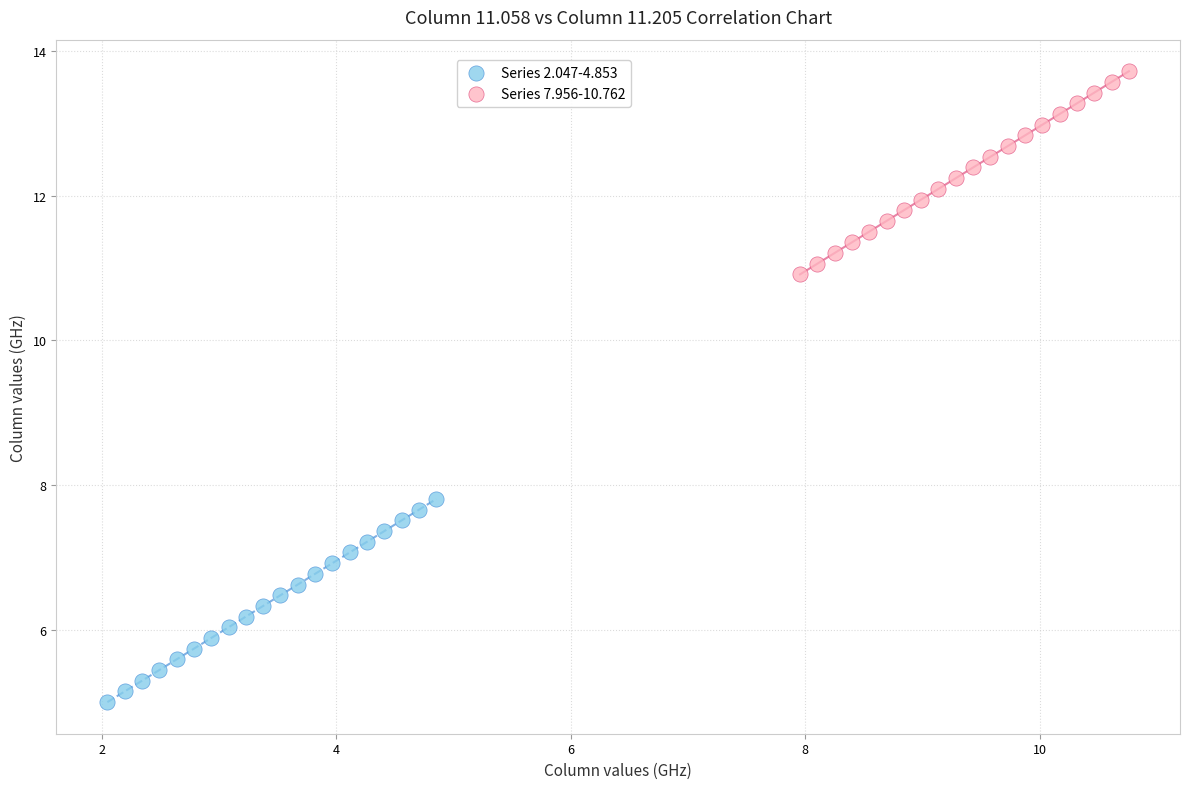

What are all the series names shown in the legend?

Series 2.047-4.853, Series 7.956-10.762